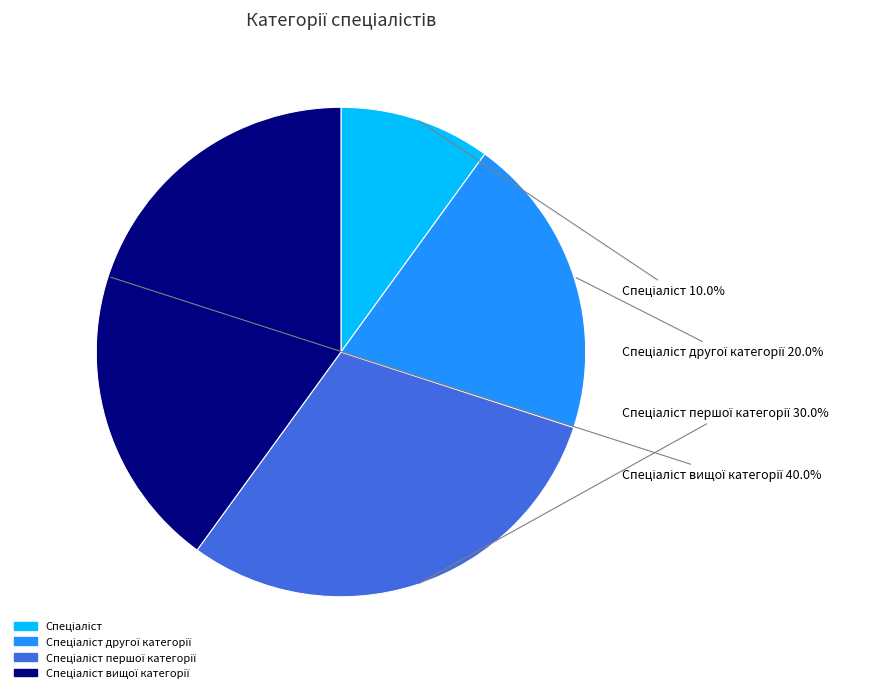

Does any single category account for the majority?

No